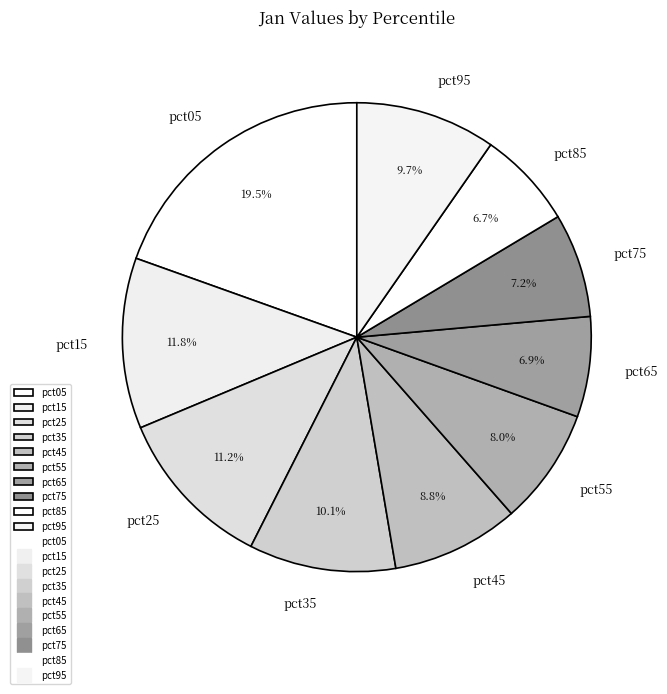

How many slices are in this pie chart?

10